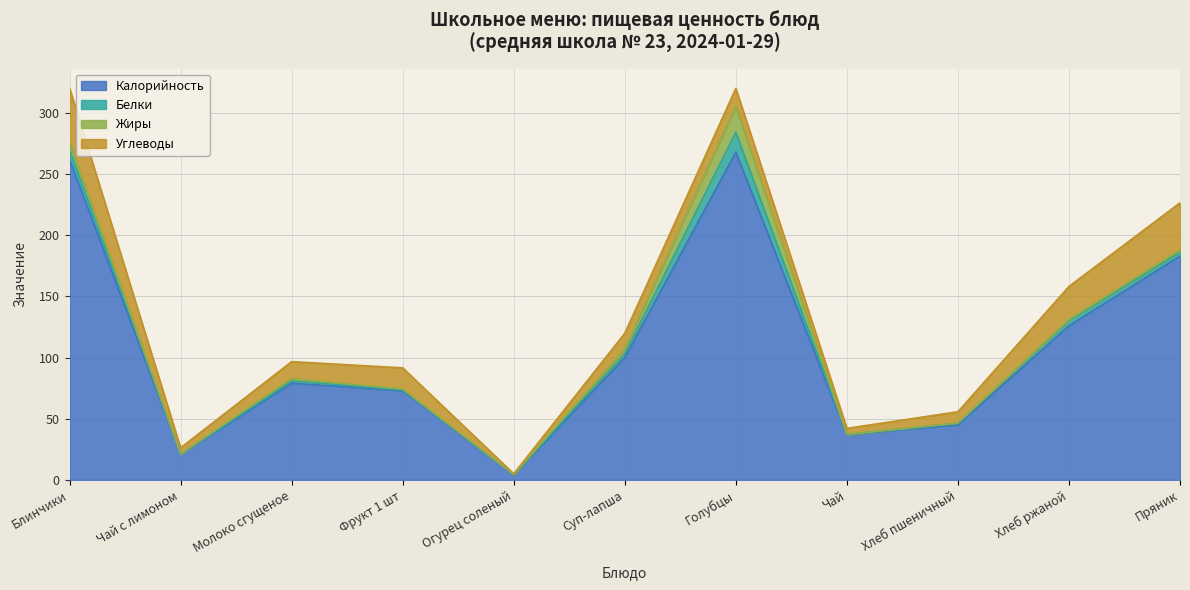

Reading left to right, what are all the values shown in this chart?

Калорийность: Блинчики=262.0	Чай с лимоном=21.0	Молоко сгущеное=79.0	Фрукт 1 шт=73.0	Огурец соленый=4.0	Суп-лапша=100.0	Голубцы=268.0	Чай=37.0	Хлеб пшеничный=45.0	Хлеб ржаной=126.0	Пряник=183.0
Белки: Блинчики=7.8	Чай с лимоном=0.1	Молоко сгущеное=1.8	Фрукт 1 шт=0.6	Огурец соленый=0.2	Суп-лапша=3.1	Голубцы=16.2	Чай=0.1	Хлеб пшеничный=1.3	Хлеб ржаной=4.3	Пряник=3.0
Жиры: Блинчики=6.0	Чай с лимоном=0.0	Молоко сгущеное=2.0	Фрукт 1 шт=0.6	Огурец соленый=0.0	Суп-лапша=4.0	Голубцы=21.0	Чай=0.0	Хлеб пшеничный=0.0	Хлеб ржаной=0.8	Пряник=2.0
Углеводы: Блинчики=44.6	Чай с лимоном=5.1	Молоко сгущеное=13.9	Фрукт 1 шт=17.4	Огурец соленый=0.7	Суп-лапша=12.7	Голубцы=15.0	Чай=5.0	Хлеб пшеничный=9.4	Хлеб ржаной=27.1	Пряник=38.6